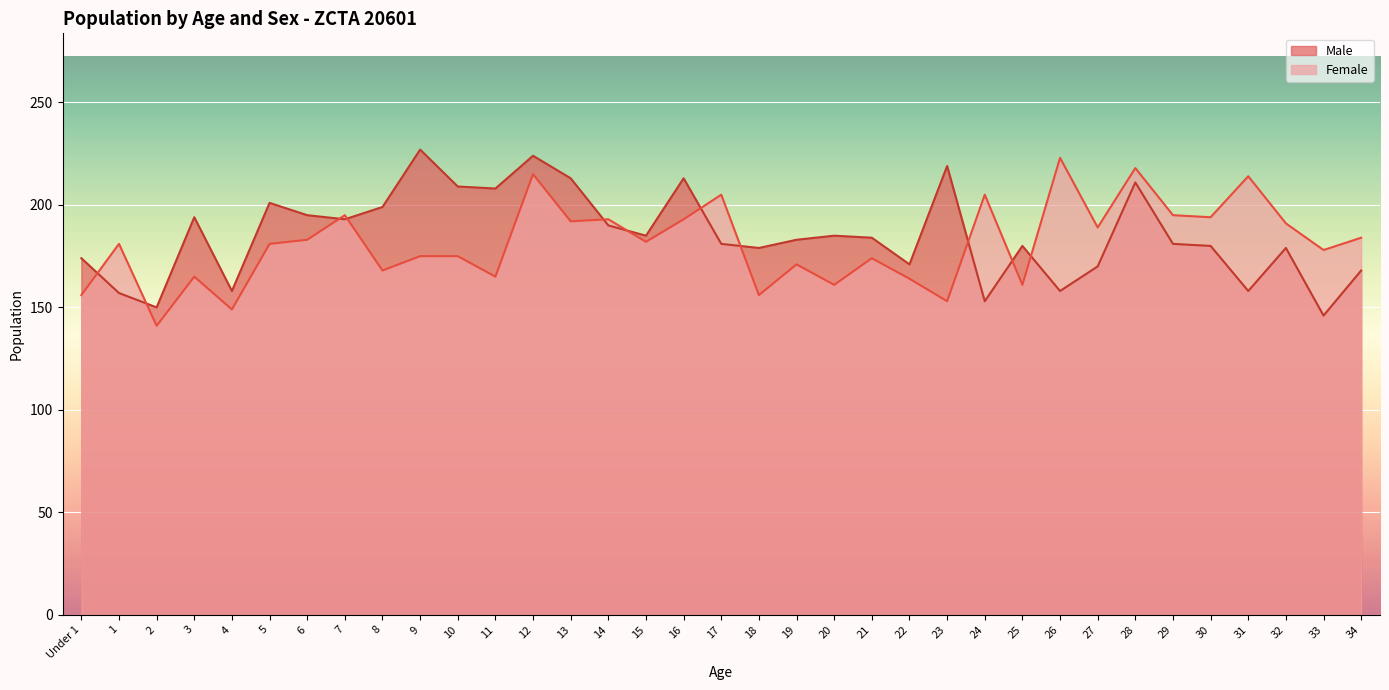

What is the maximum value shown in the chart?

227